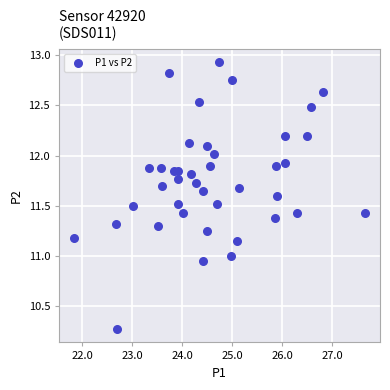

What is the range of X values (max minus min)?

5.8